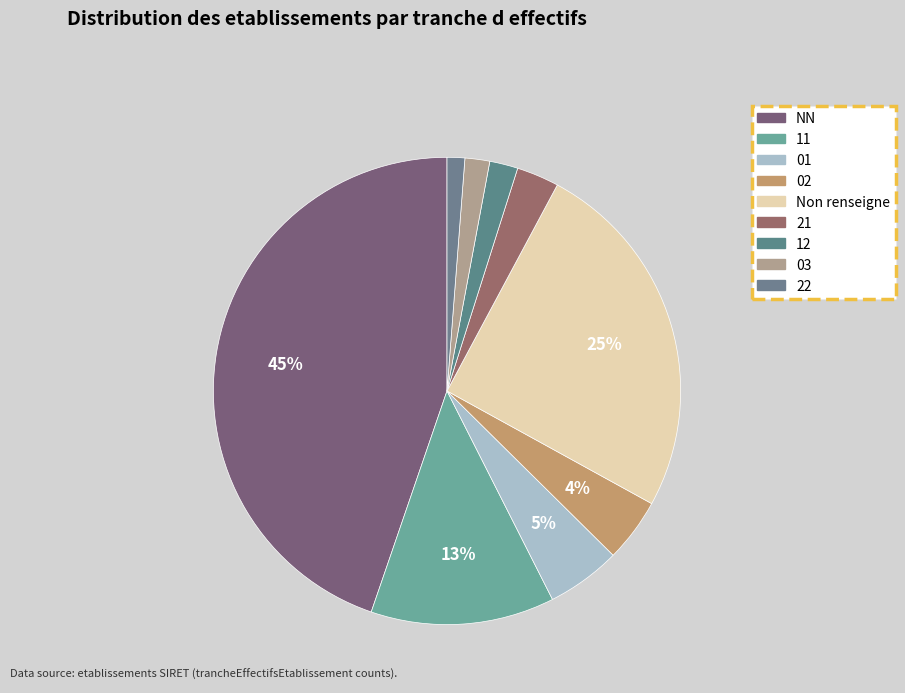

How many slices are in this pie chart?

9